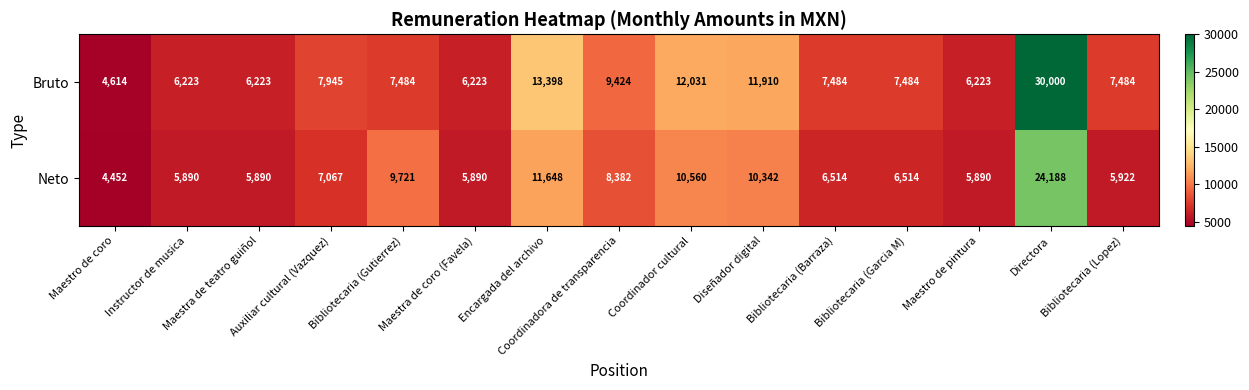

Rank the series by their average value, from highest to lowest.

Bruto, Neto